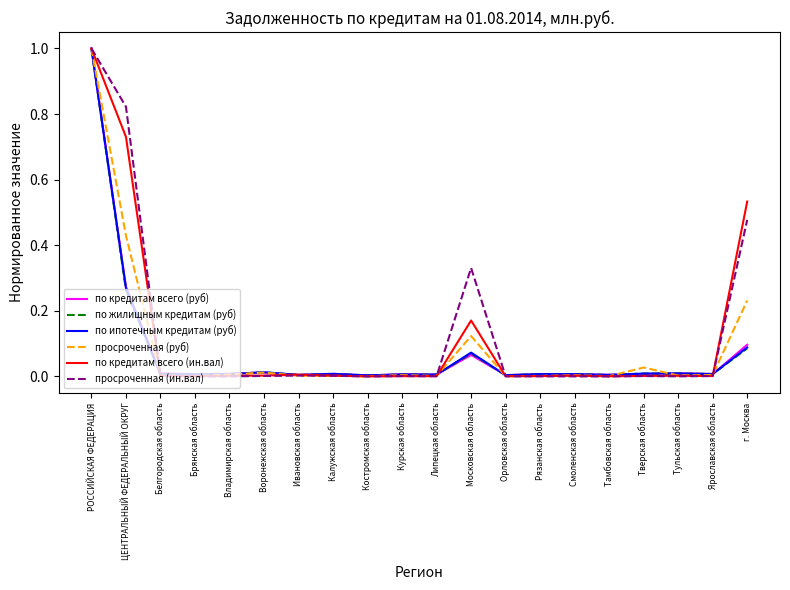

At which category is the sum across all series the highest?

РОССИЙСКАЯ ФЕДЕРАЦИЯ